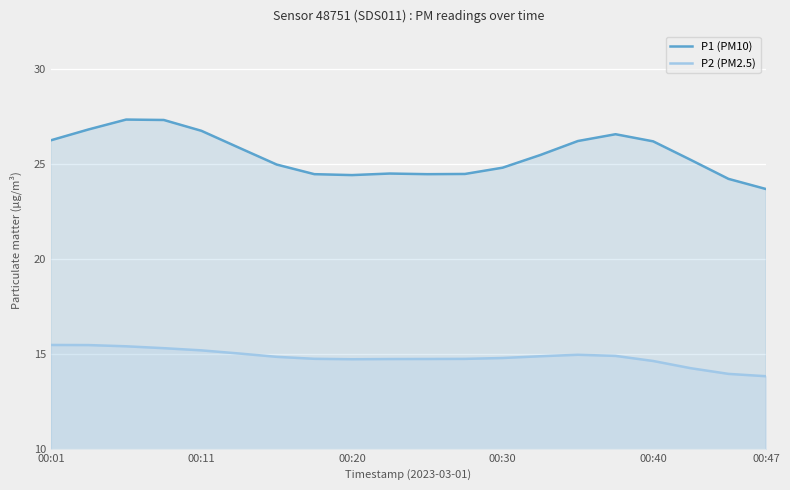

At how many categories does at least one series exceed 26?

8